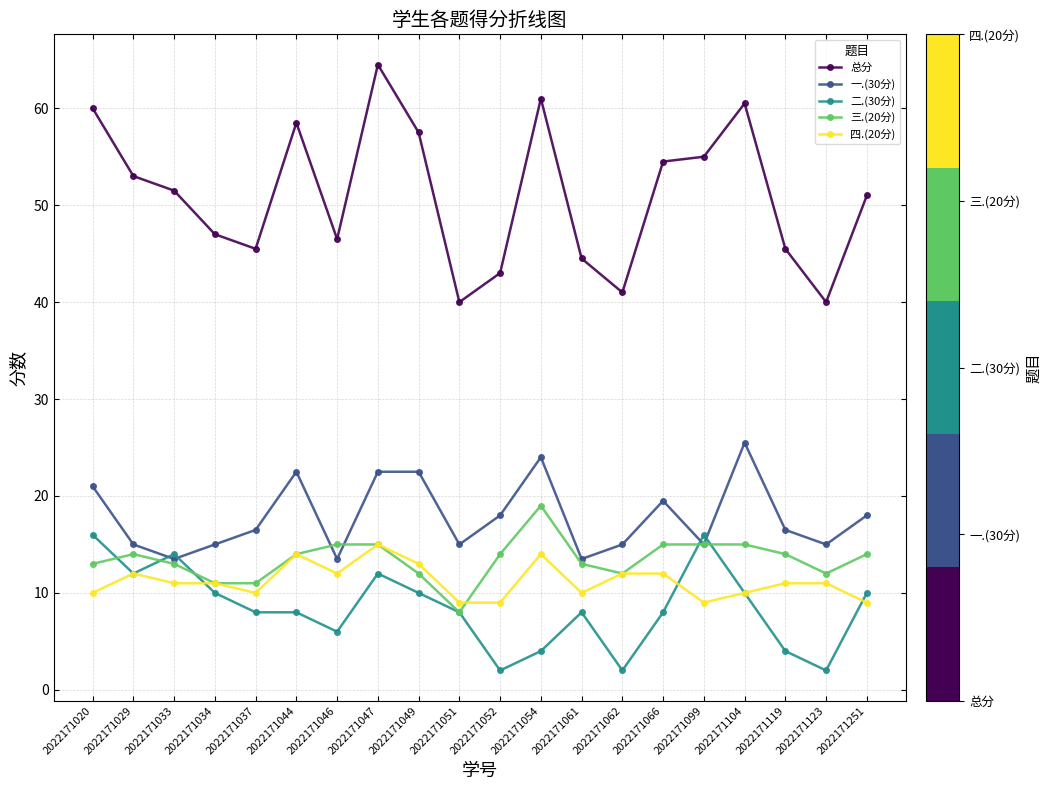

How many lines are shown in the chart?

5